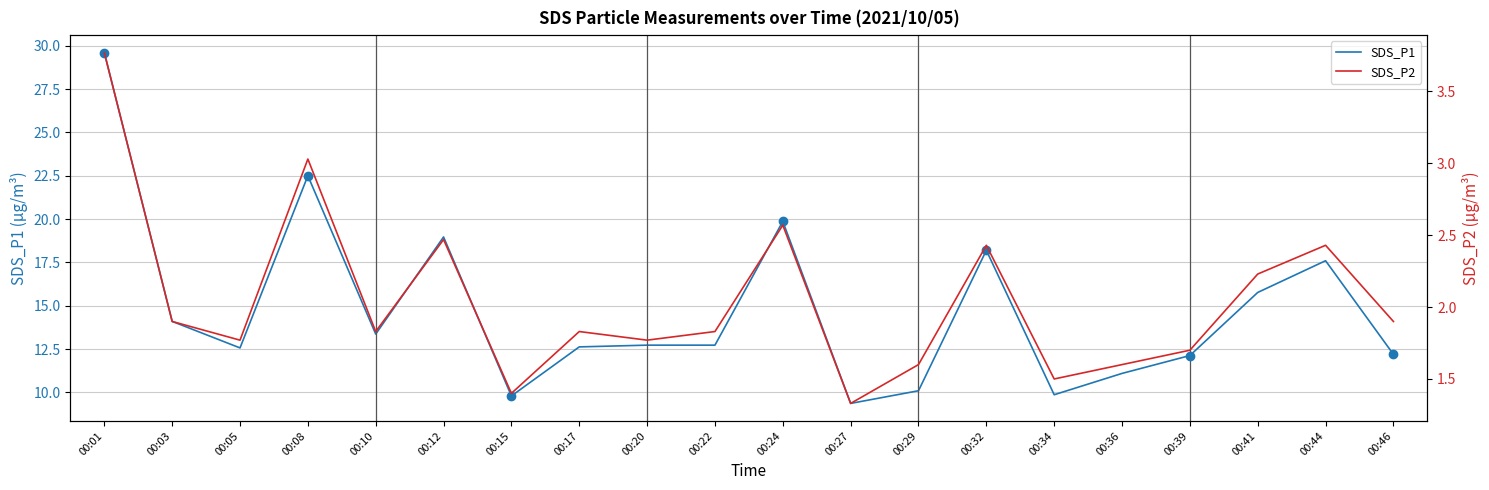

The value of SDS_P1 at 00:46 is 12.2. True or false?

True